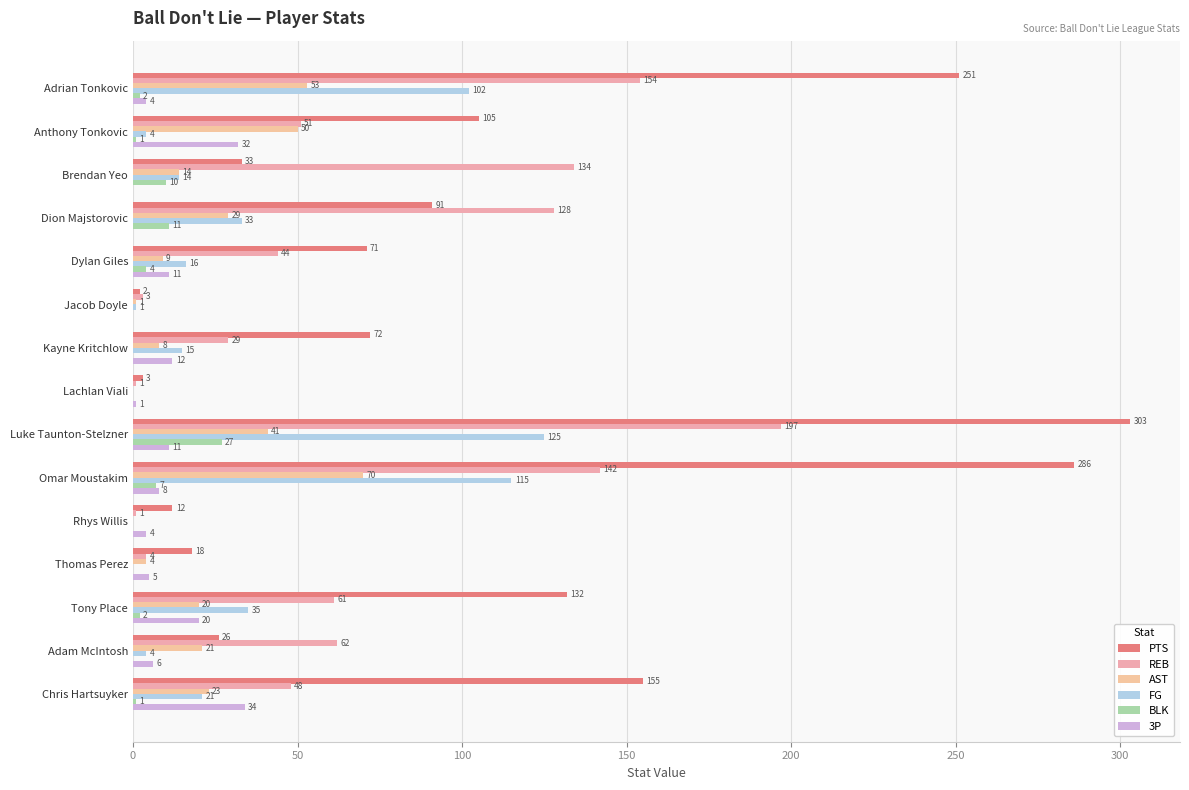

How many positive values does the AST series have?

13